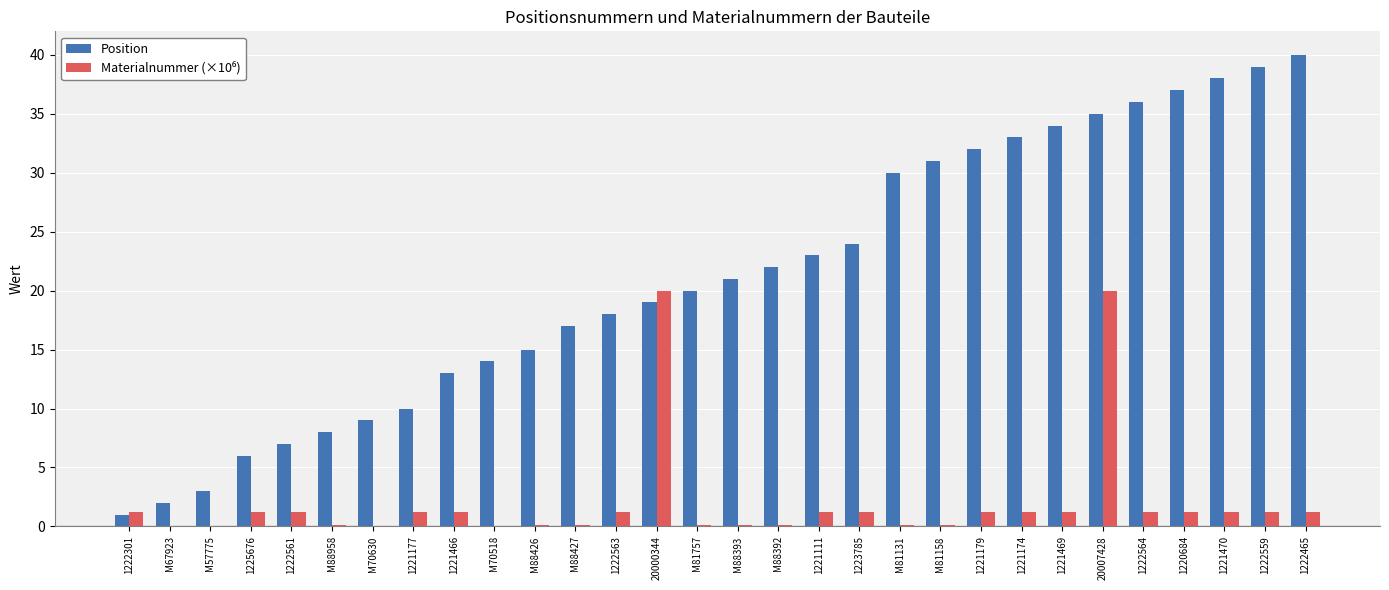

What is the greatest value displayed?

40.0